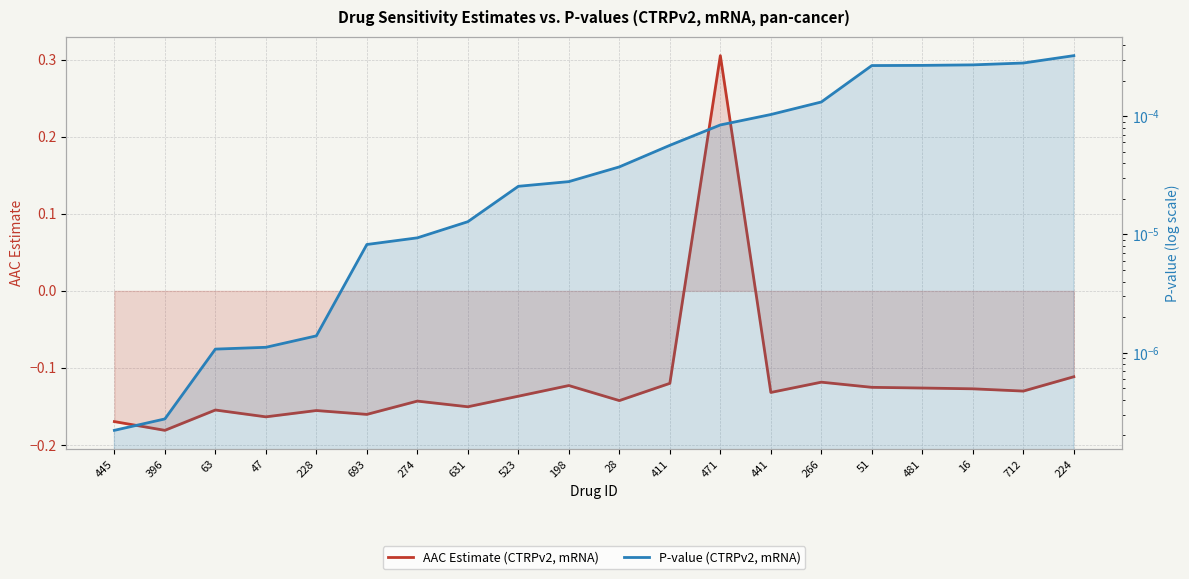

At how many categories does at least one series exceed 0?

20